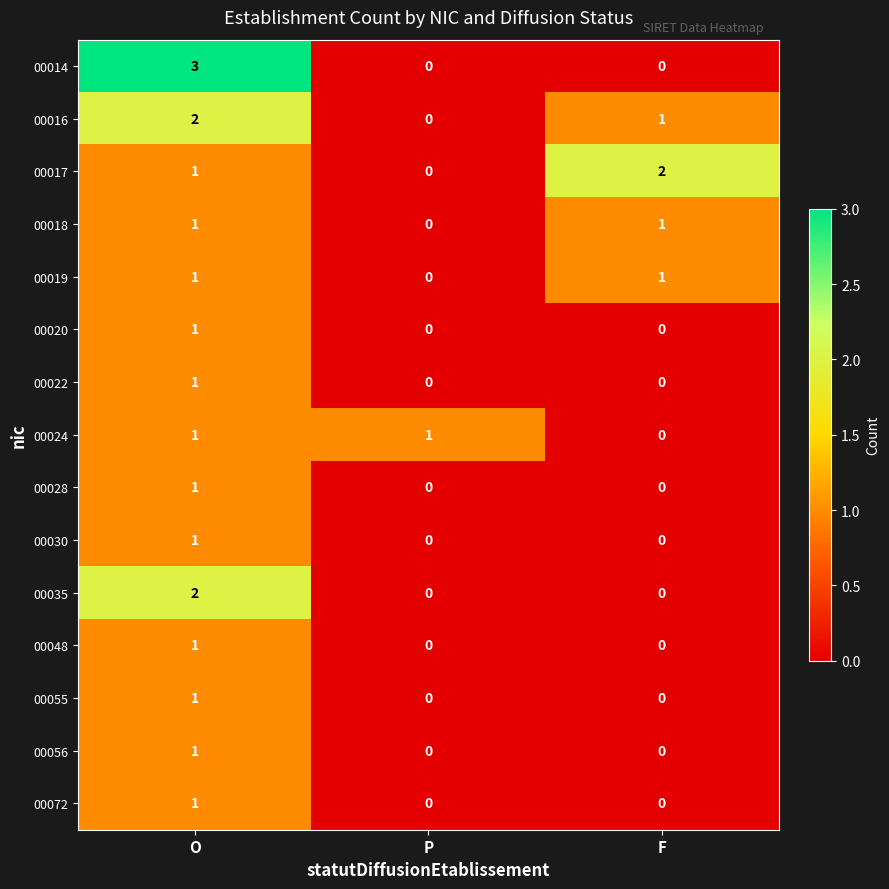

Which series changed the most between O and P?

00014